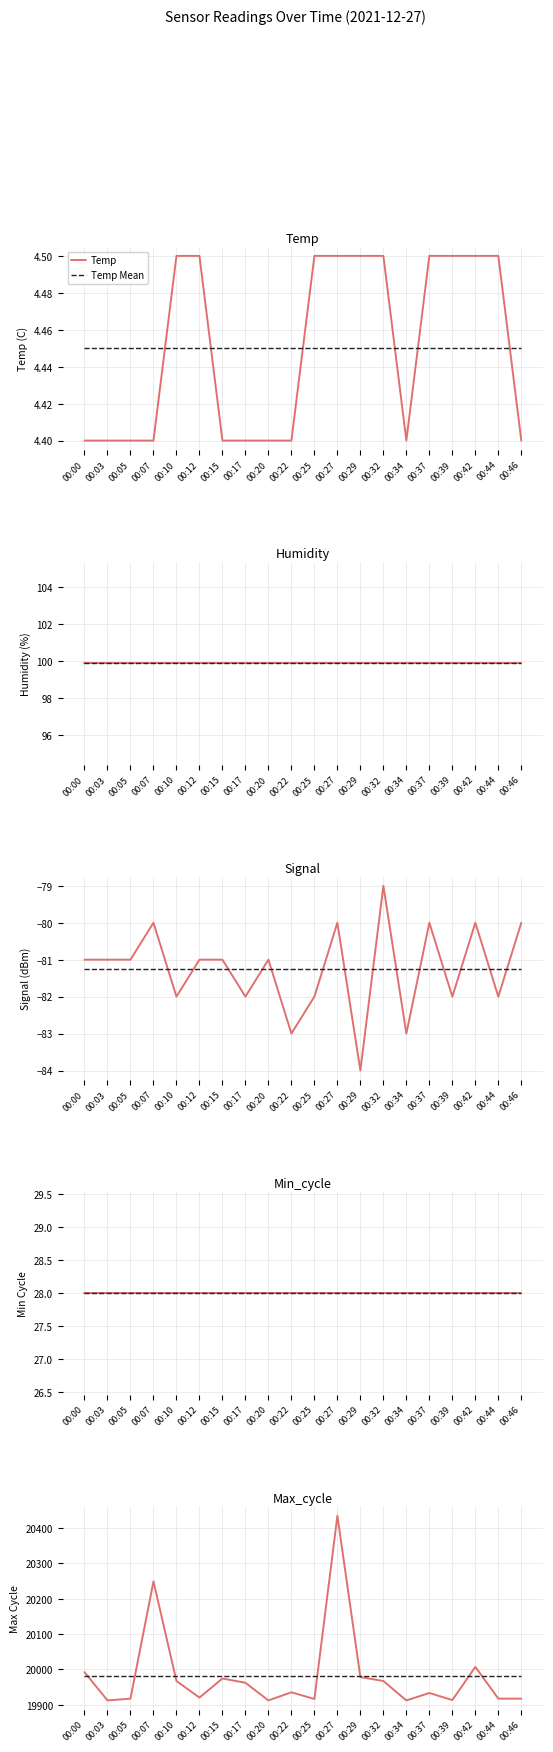

Count the Temp values in the range 4 to 5.

20